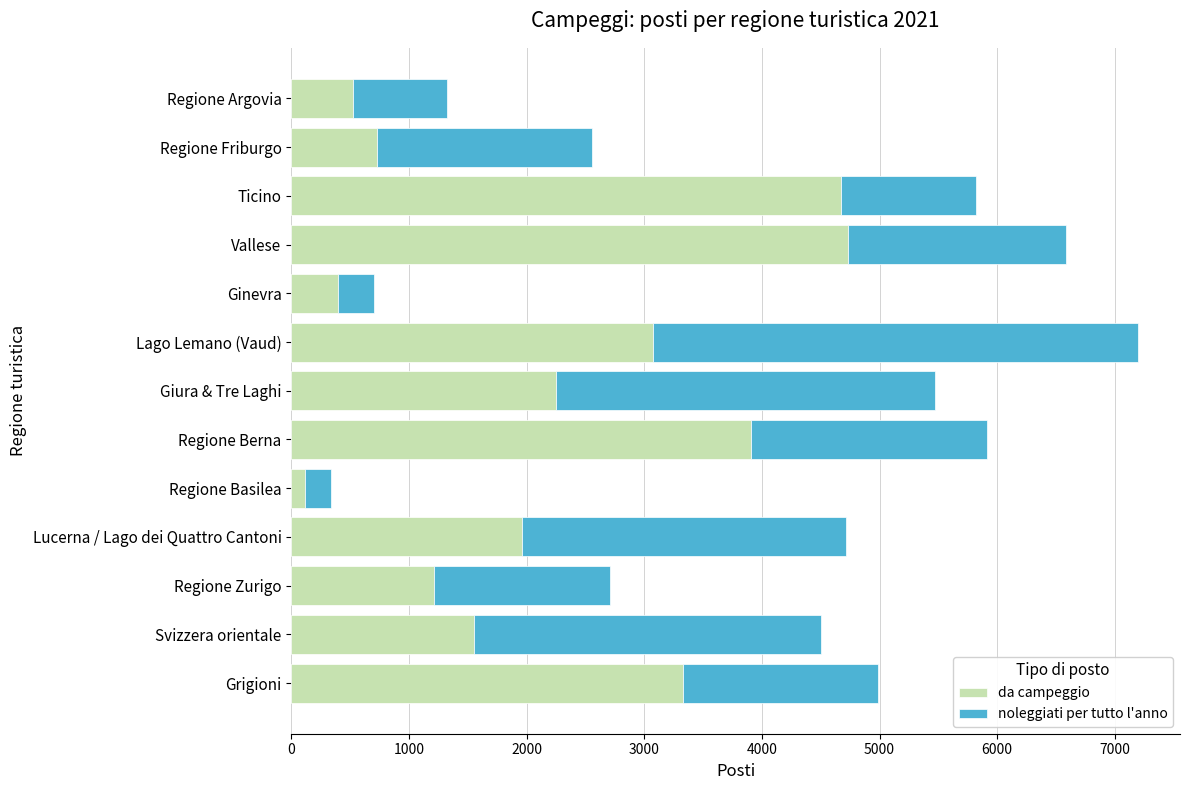

Where is da campeggio nearest to the value 2424?

Giura & Tre Laghi